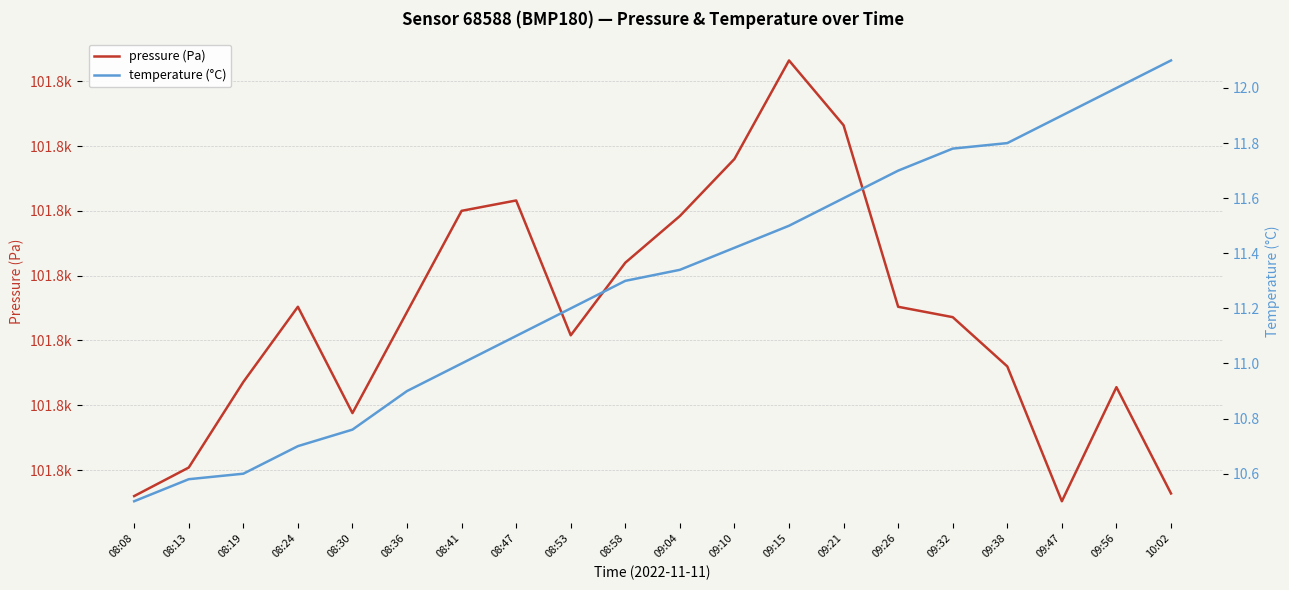

What is the spread (max minus min) of values at 09:04?

101783.3